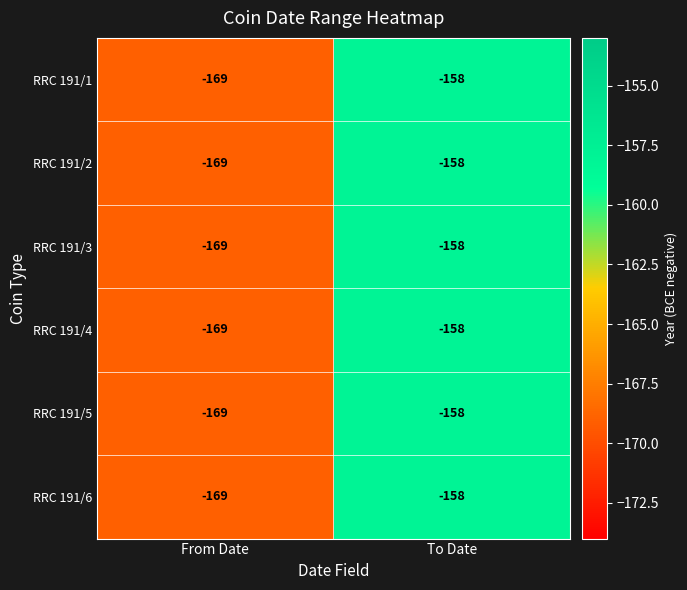

Where is RRC 191/1 nearest to the value -163?

To Date